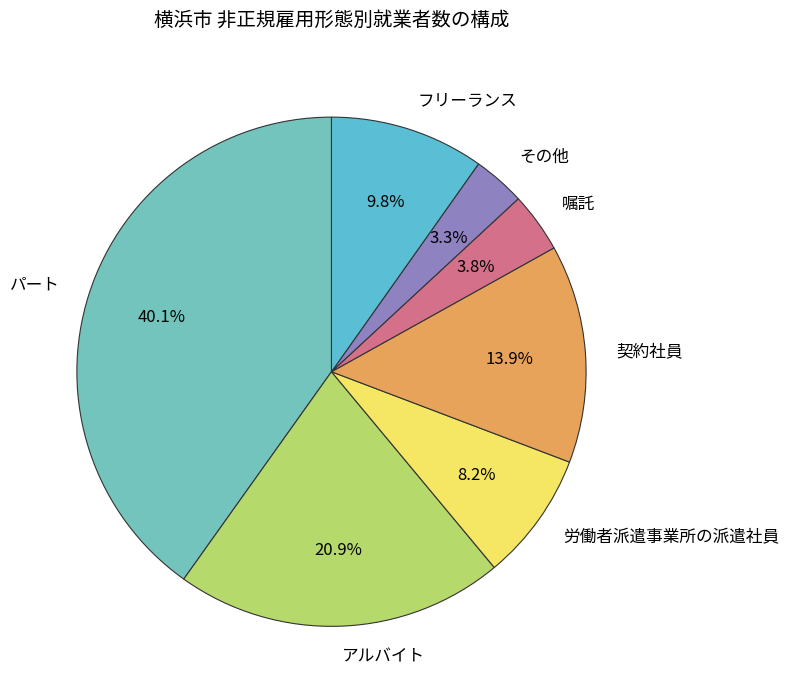

Does any single category account for the majority?

No